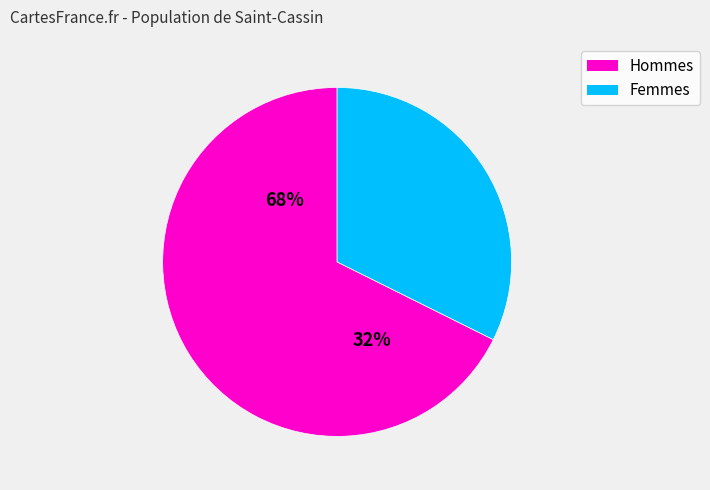

Combined, what portion of the pie is SDS_P1 and SDS_P2?

100.0%